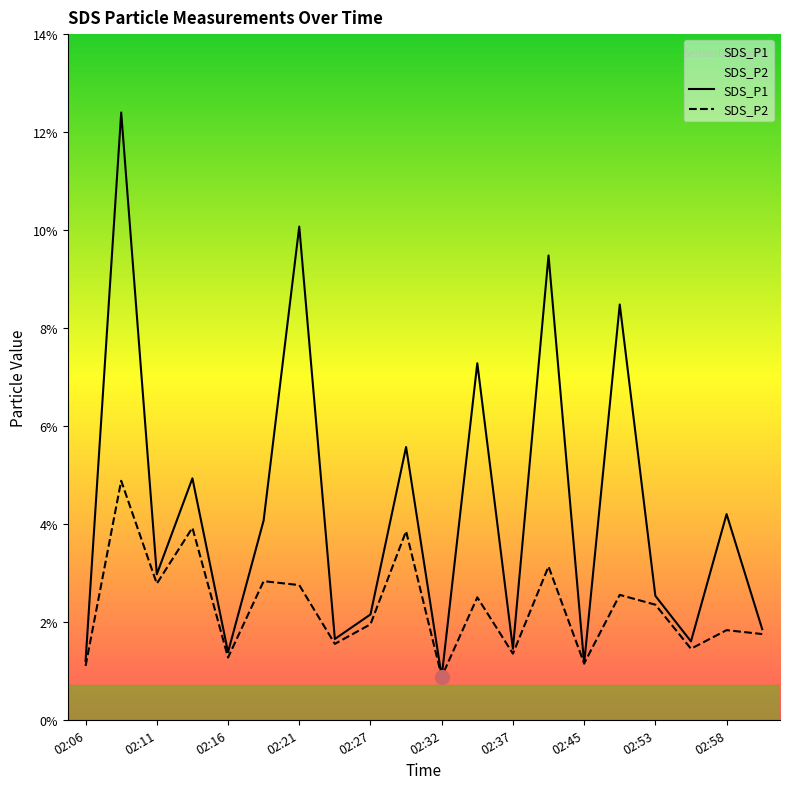

What is the spread (max minus min) of values at 02:14?

1.0